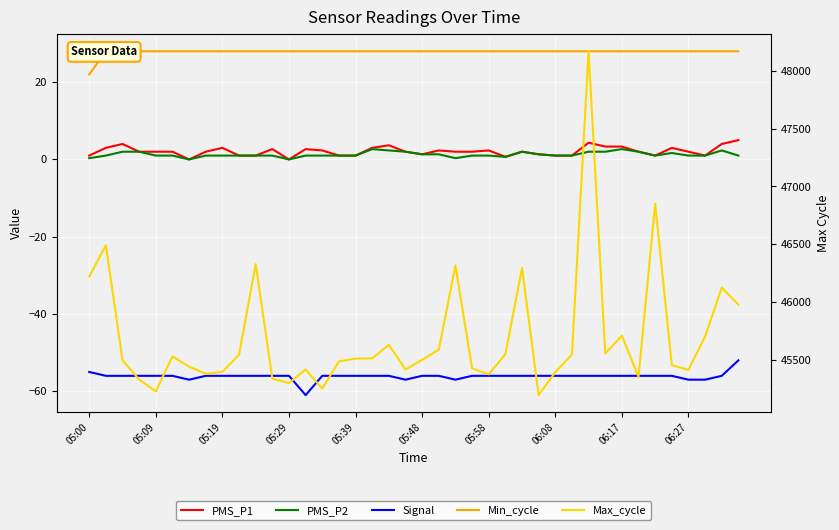

Does the chart display data point markers on the line(s)?

No